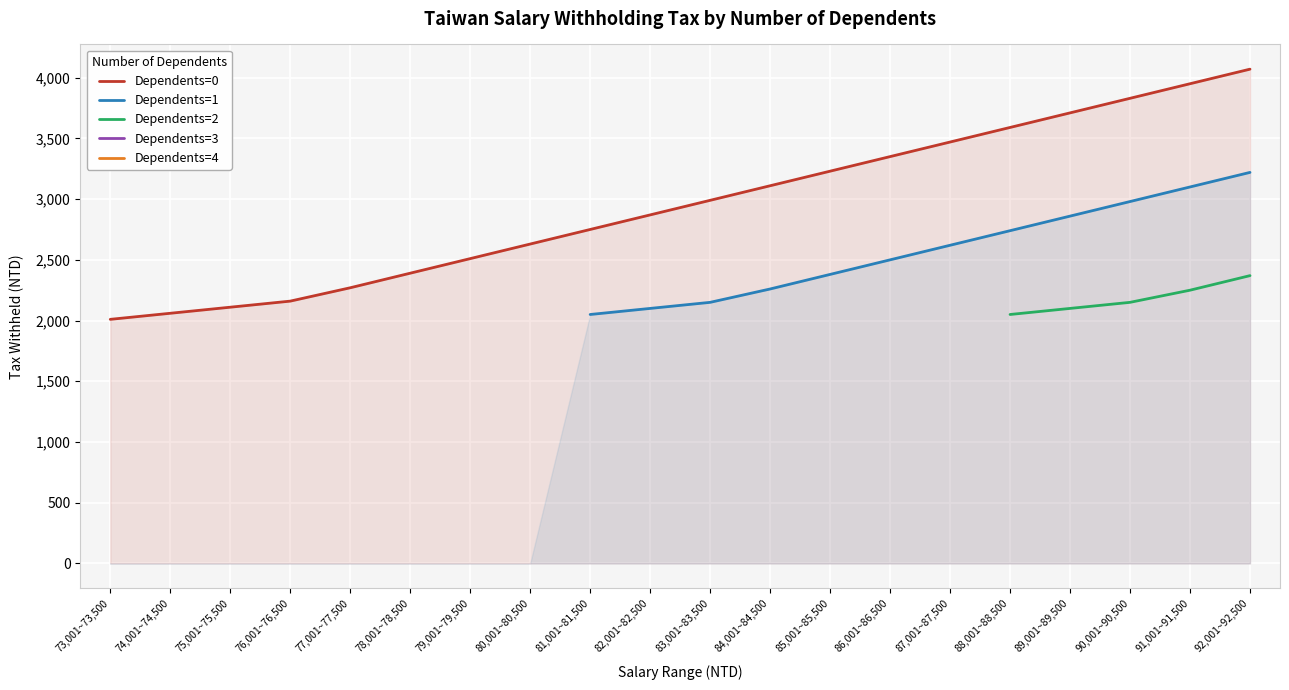

True or false: Dependents=0 has a value of 1076 at 73,001~73,500.

False